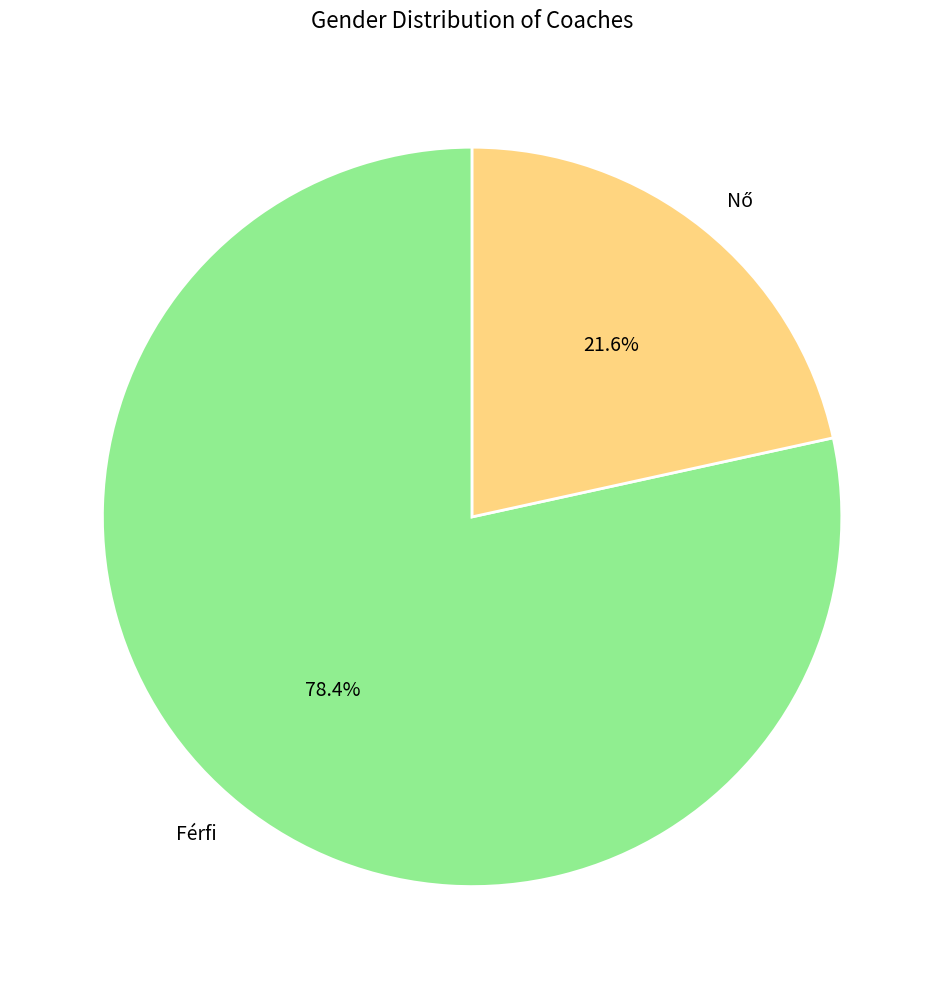

To the nearest percent, what portion does Férfi represent?

78%